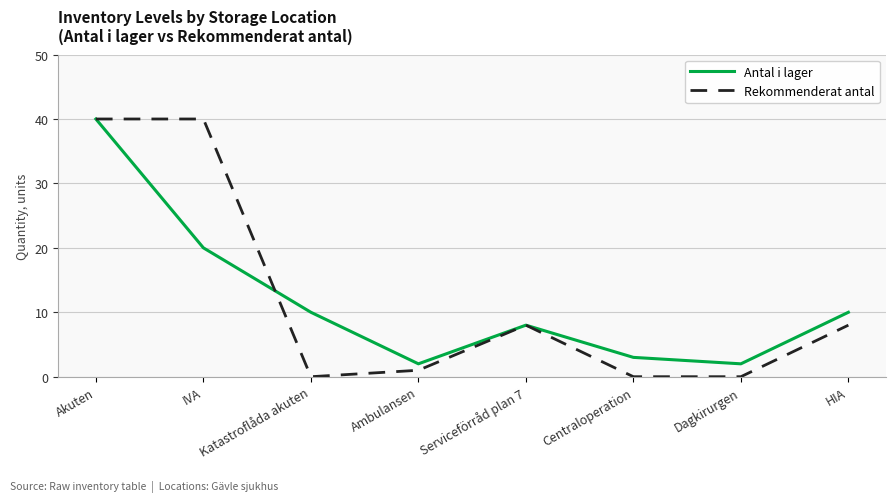

Reading left to right, extract all data points from this chart.

Antal i lager: Akuten=40	IVA=20	Katastroflåda akuten=10	Ambulansen=2	Serviceförråd plan 7=8	Centraloperation=3	Dagkirurgen=2	HIA=10
Rekommenderat antal: Akuten=40	IVA=40	Katastroflåda akuten=0	Ambulansen=1	Serviceförråd plan 7=8	Centraloperation=0	Dagkirurgen=0	HIA=8